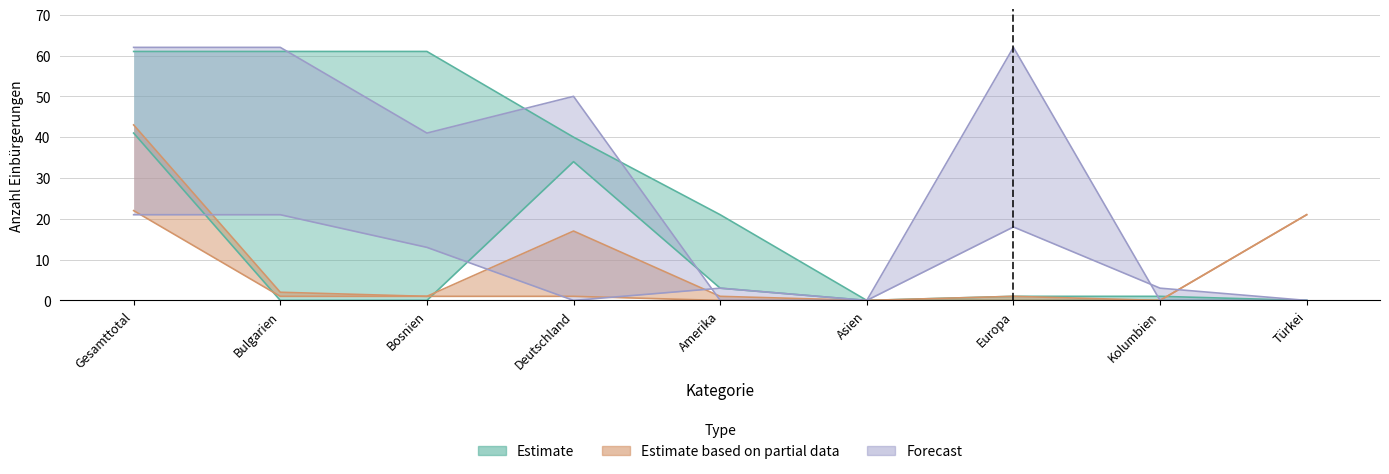

True or false: AIG_Total has a value of 0 at Deutschland.

True